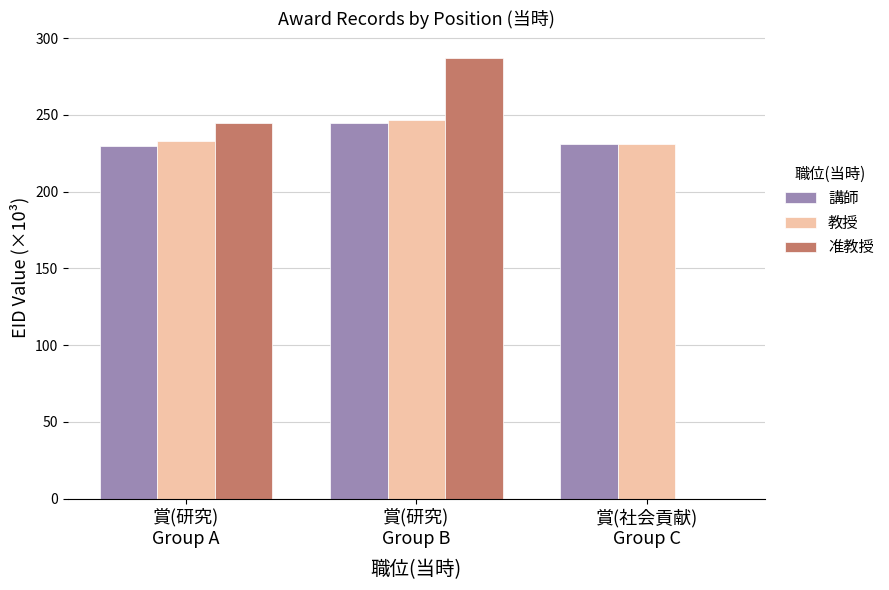

What is the sum of all 講師 values?

705.8